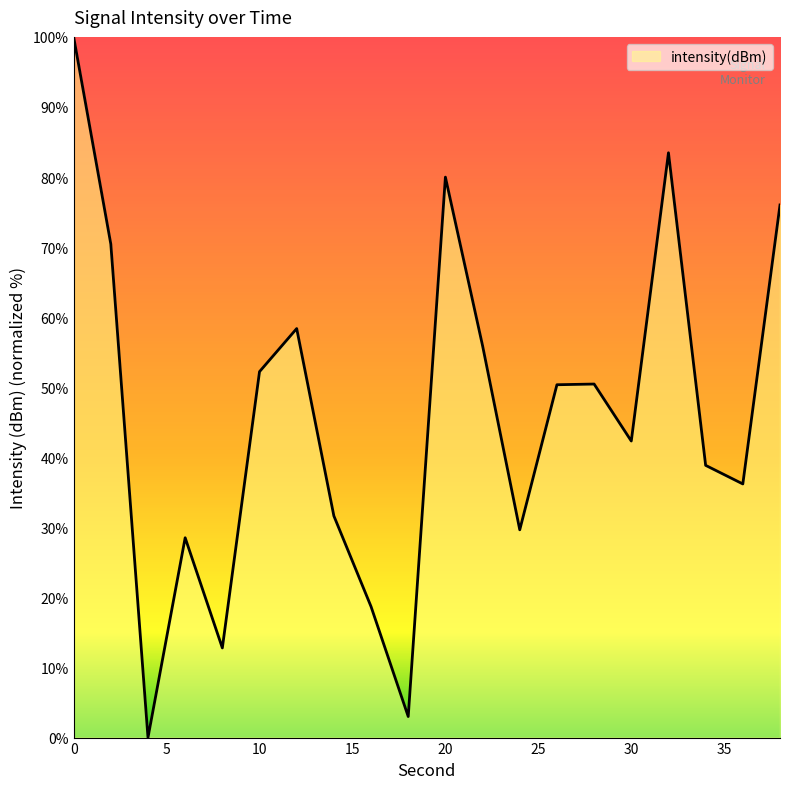

What is the maximum value shown in the chart?

100.0